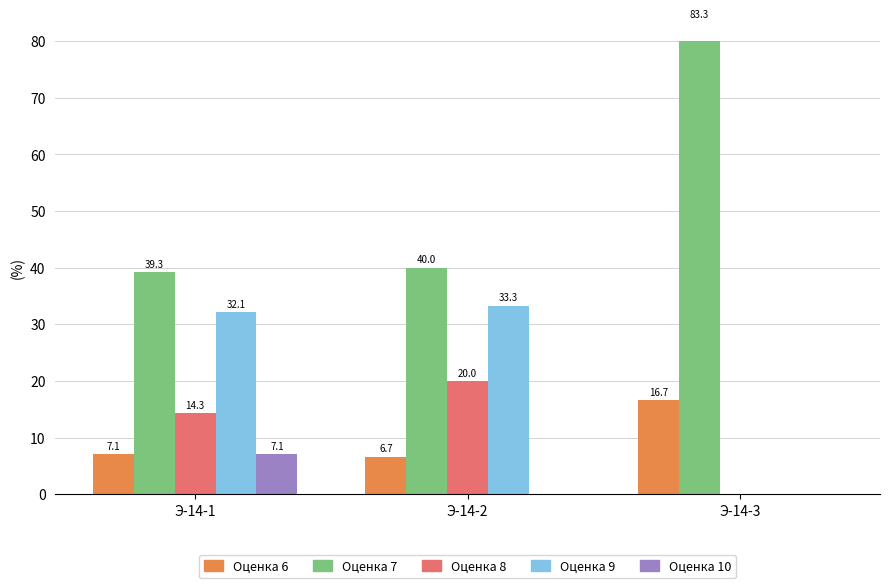

True or false: Оценка 8 has a value of 3.4 at Э-14-1.

False